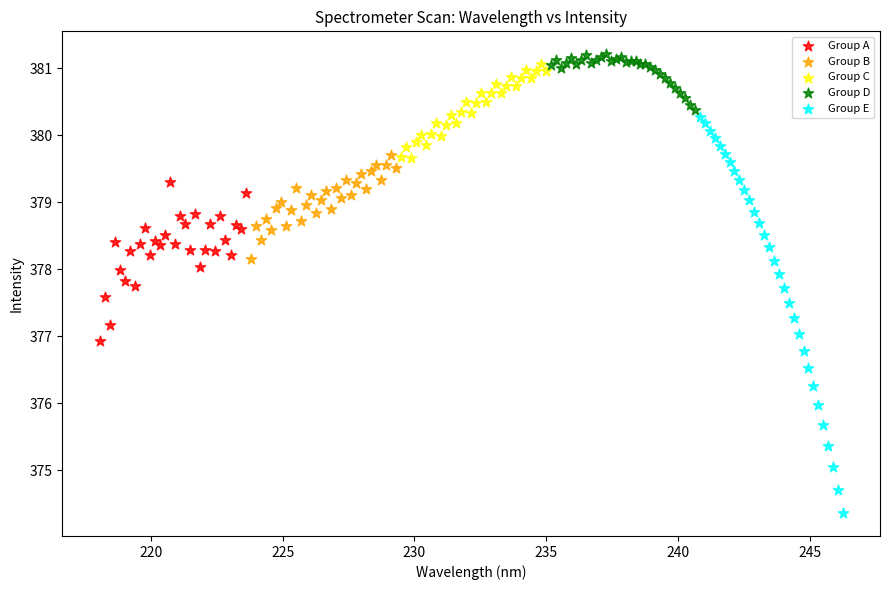

Which series contains the highest Y value?

Group D